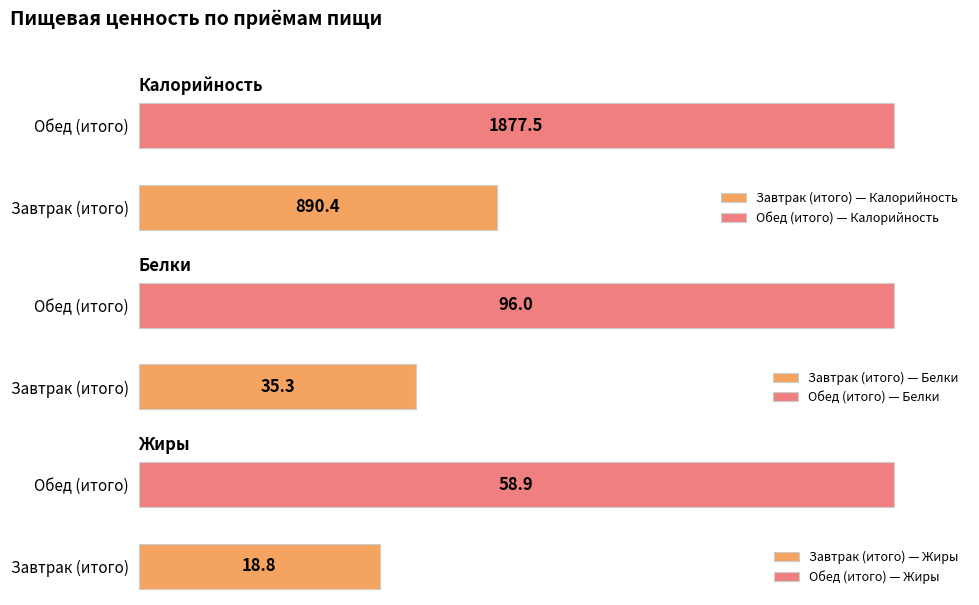

How many groups of bars are there?

2